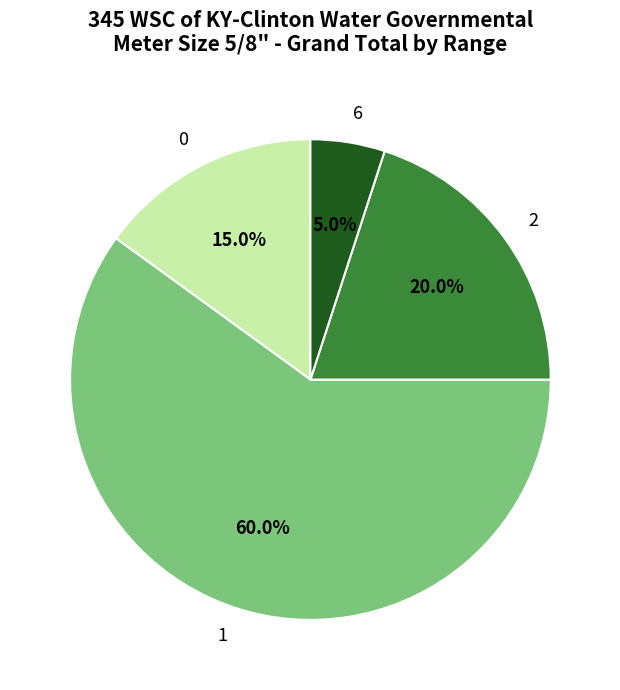

What percentage is the 1 slice, to the nearest percent?

60%